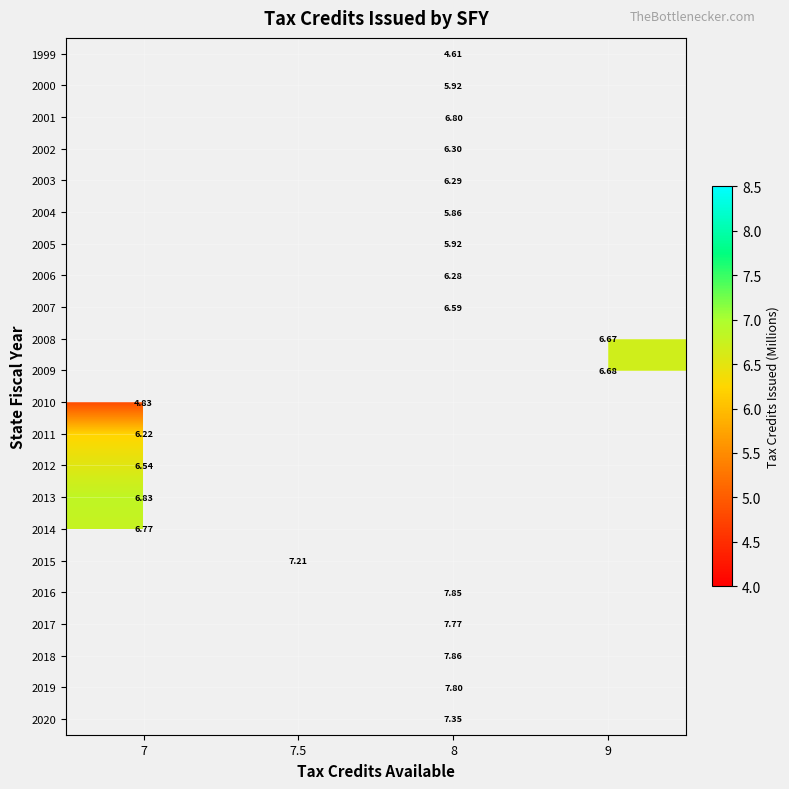

Which category has the lowest value across all series?

8